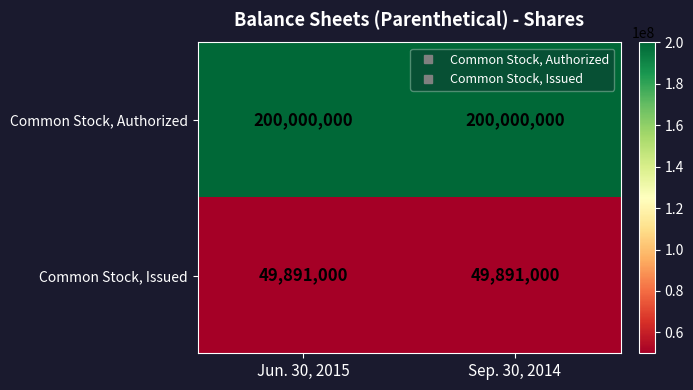

Rank the series by their average value, from lowest to highest.

Common Stock, Issued, Common Stock, Authorized